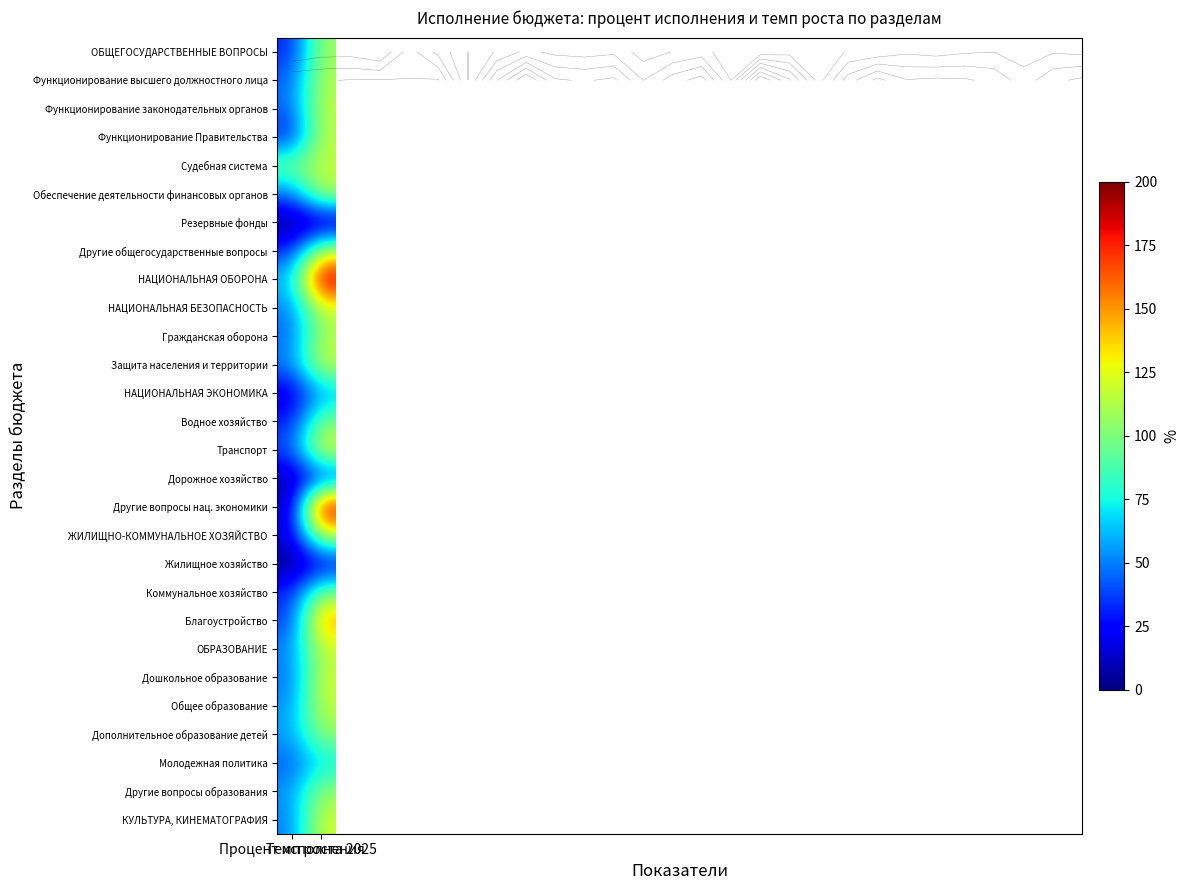

At Темп роста 2025, list the series in order from largest to smallest.

НАЦИОНАЛЬНАЯ ОБОРОНА, Другие вопросы нац. экономики, Благоустройство, Транспорт, КУЛЬТУРА, КИНЕМАТОГРАФИЯ, Защита населения и территории, Дошкольное образование, ЖИЛИЩНО-КОММУНАЛЬНОЕ ХОЗЯЙСТВО, Общее образование, НАЦИОНАЛЬНАЯ БЕЗОПАСНОСТЬ, Обеспечение деятельности финансовых органов, ОБРАЗОВАНИЕ, Функционирование Правительства, Функционирование законодательных органов, Судебная система, Другие общегосударственные вопросы, Функционирование высшего должностного лица, Гражданская оборона, ОБЩЕГОСУДАРСТВЕННЫЕ ВОПРОСЫ, Другие вопросы образования, Дополнительное образование детей, Водное хозяйство, Коммунальное хозяйство, Молодежная политика, НАЦИОНАЛЬНАЯ ЭКОНОМИКА, Дорожное хозяйство, Жилищное хозяйство, Резервные фонды